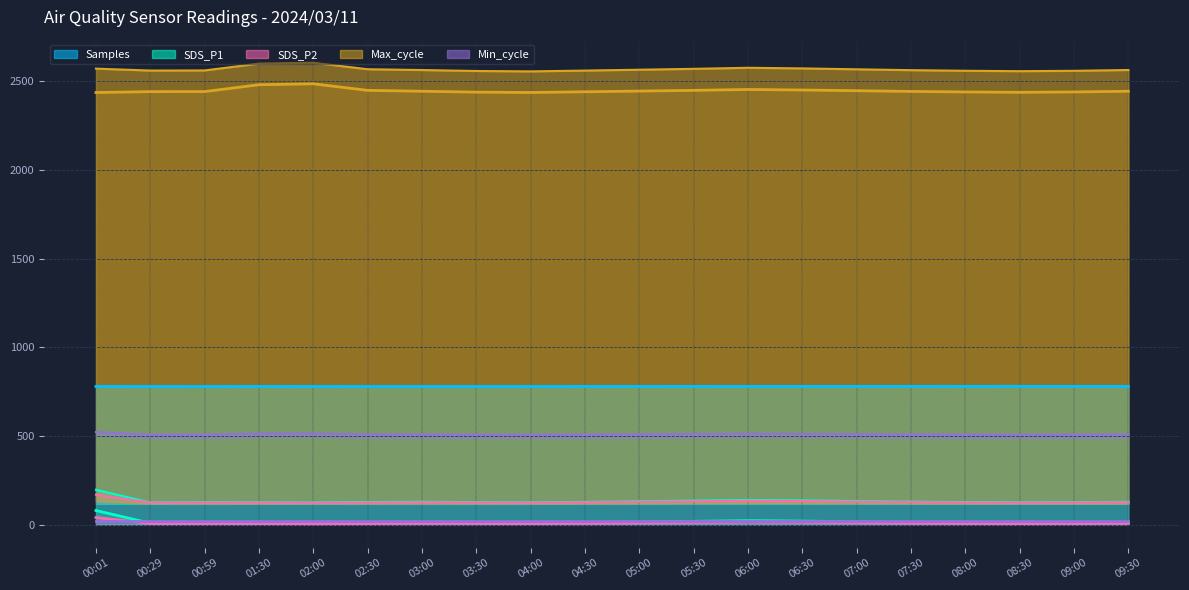

The value of Samples at 02:00 is 1119.4. True or false?

False